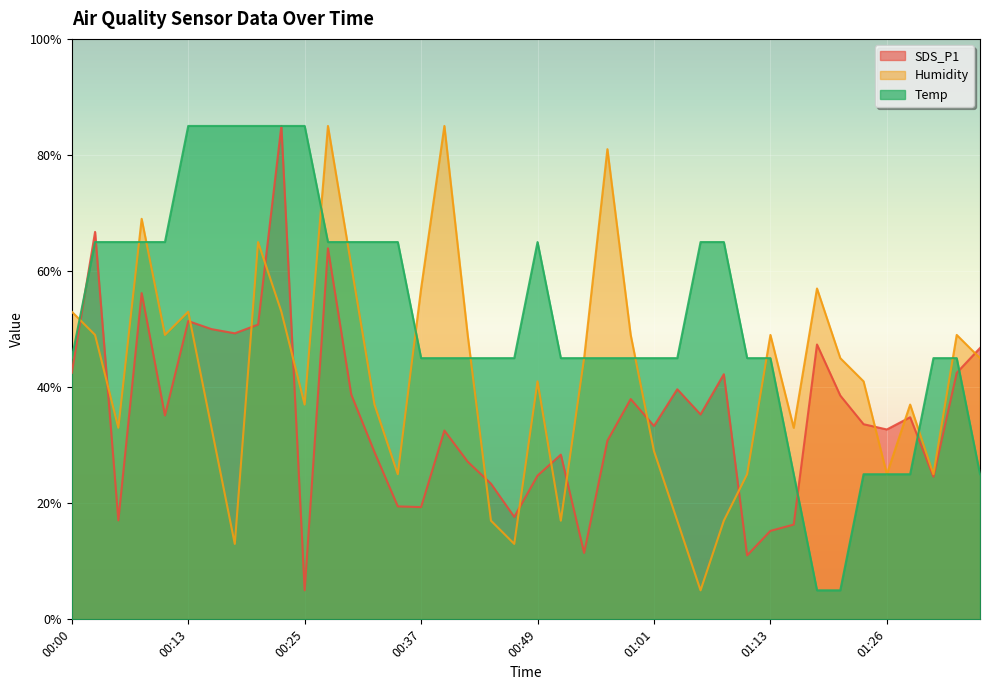

At which category does SDS_P1 reach its first local peak?

00:03